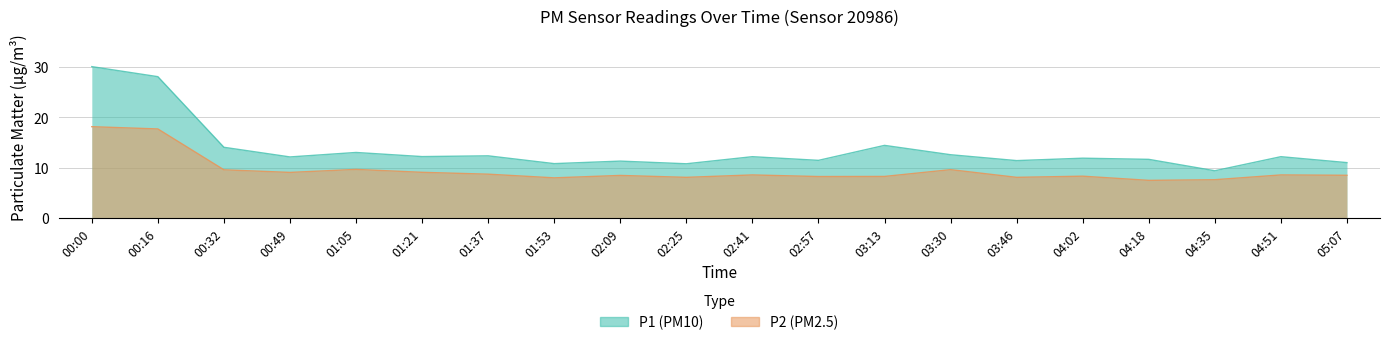

What is the difference between the maximum and second lowest values in the P1 series?

19.3